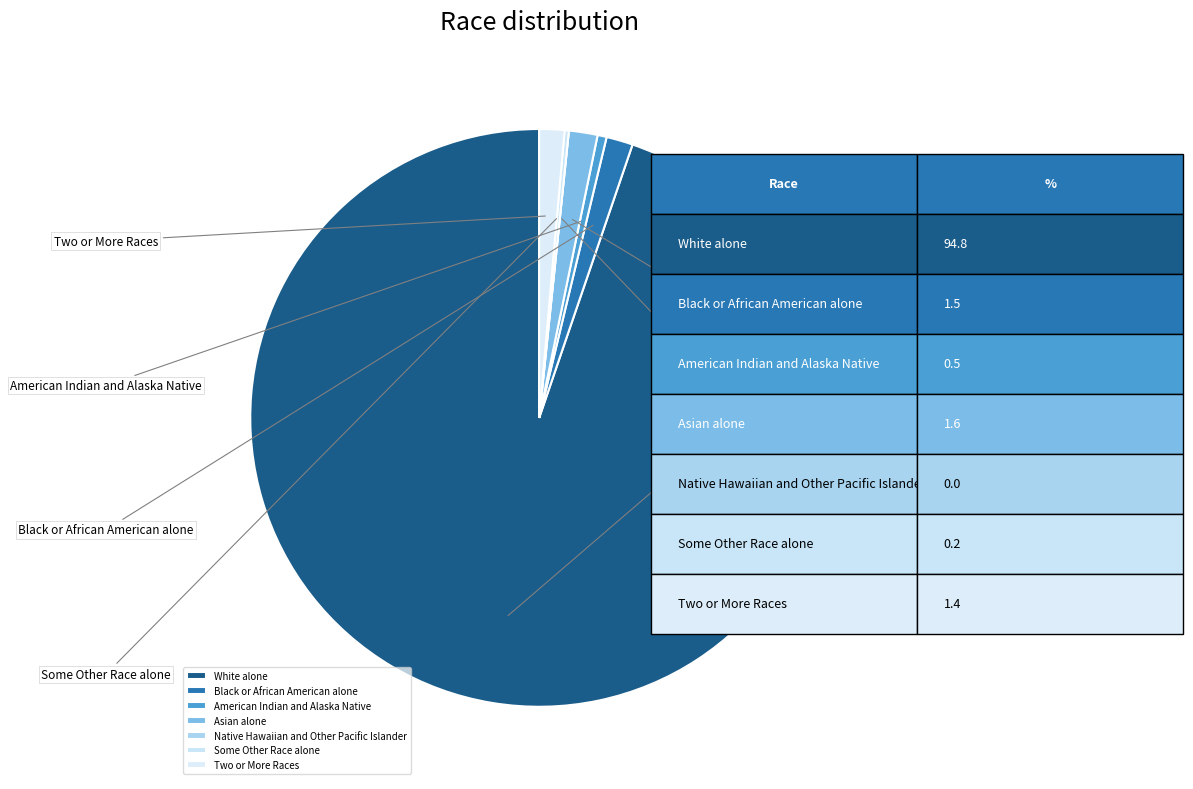

To the nearest percent, what is the difference between the largest and smallest slice percentages?

95%